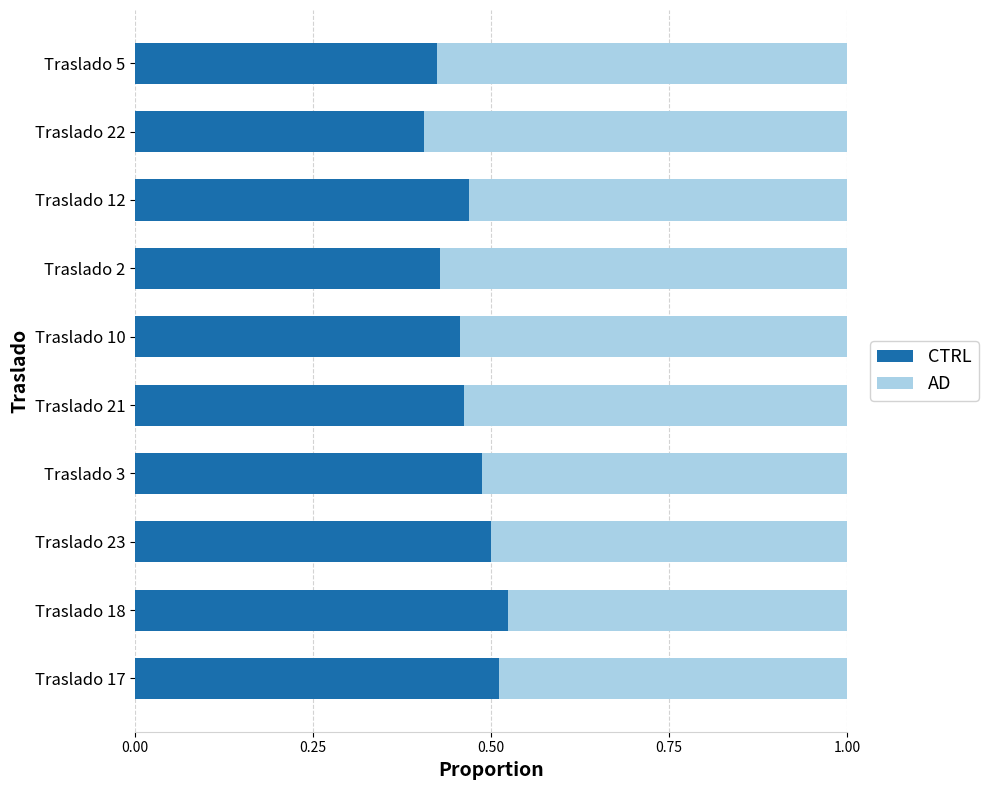

What is the total value across all series at Traslado 2?

1.0